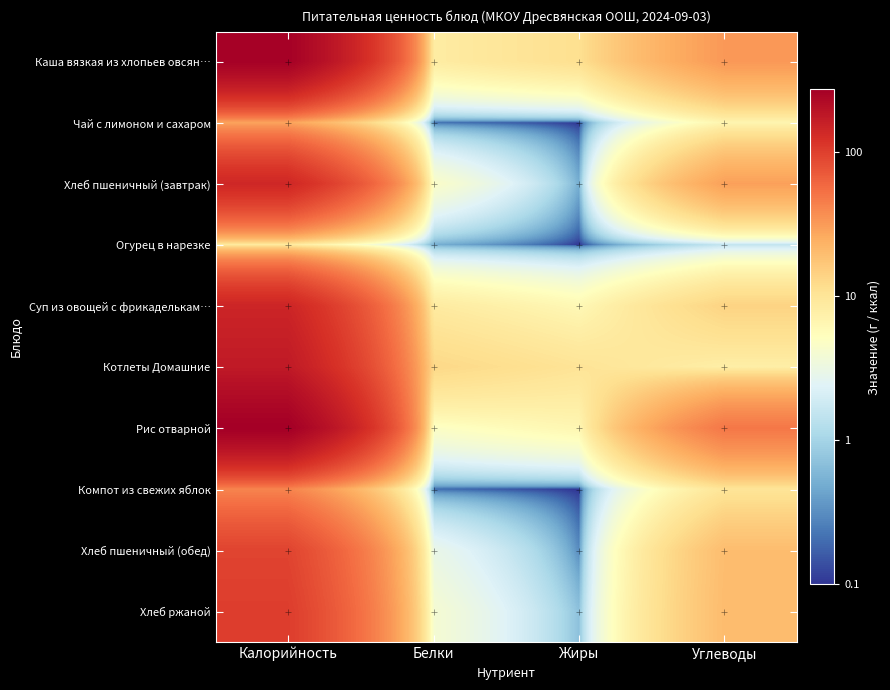

Reading left to right, what are all the values shown in this chart?

Каша вязкая из хлопьев овсян…: Калорийность=263.0	Белки=8.3	Жиры=11.2	Углеводы=32.4
Чай с лимоном и сахаром: Калорийность=27.9	Белки=0.2	Жиры=0.1	Углеводы=6.6
Хлеб пшеничный (завтрак): Калорийность=140.6	Белки=4.6	Жиры=0.5	Углеводы=29.5
Огурец в нарезке: Калорийность=8.5	Белки=0.5	Жиры=0.1	Углеводы=1.5
Суп из овощей с фрикаделькам…: Калорийность=144.9	Белки=8.6	Жиры=6.1	Углеводы=13.9
Котлеты Домашние: Калорийность=174.9	Белки=12.9	Жиры=10.2	Углеводы=7.8
Рис отварной: Калорийность=271.4	Белки=4.8	Жиры=6.4	Углеводы=48.6
Компот из свежих яблок: Калорийность=41.6	Белки=0.2	Жиры=0.1	Углеводы=9.9
Хлеб пшеничный (обед): Калорийность=93.8	Белки=3.0	Жиры=0.3	Углеводы=19.7
Хлеб ржаной: Калорийность=102.5	Белки=4.0	Жиры=0.7	Углеводы=20.0